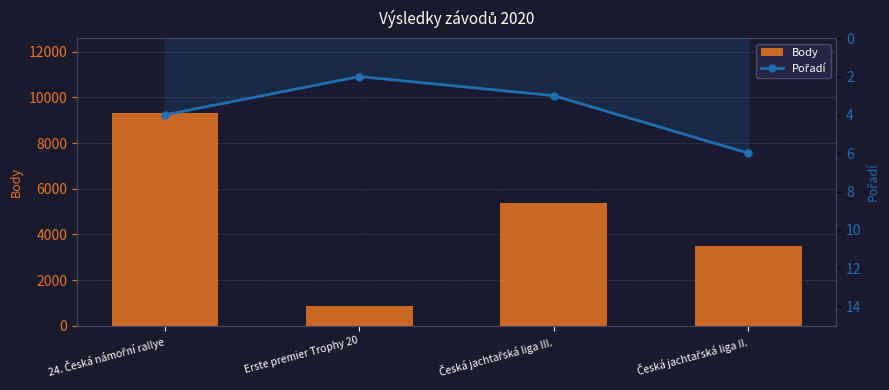

Reading left to right, transcribe all the data shown in this chart.

Body: 24. Česká námořní rallye=9332	Erste premier Trophy 20=841	Česká jachtařská liga III.=5390	Česká jachtařská liga II.=3493
Pořadí: 24. Česká námořní rallye=4	Erste premier Trophy 20=2	Česká jachtařská liga III.=3	Česká jachtařská liga II.=6